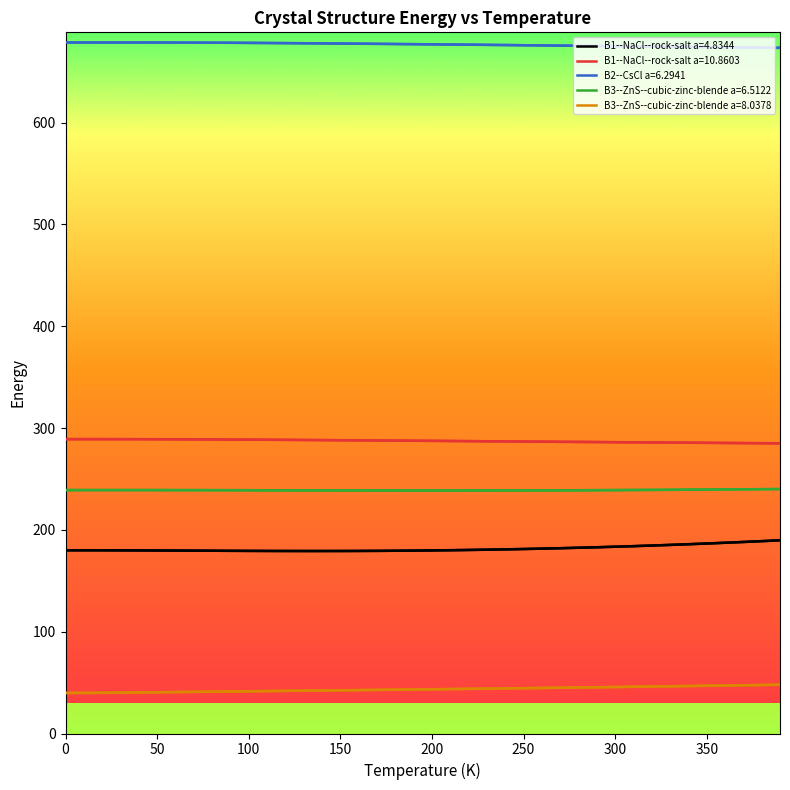

True or false: B3--ZnS--cubic-zinc-blende a=8.0378 and B1--NaCl--rock-salt a=4.8344 cross at least once.

False